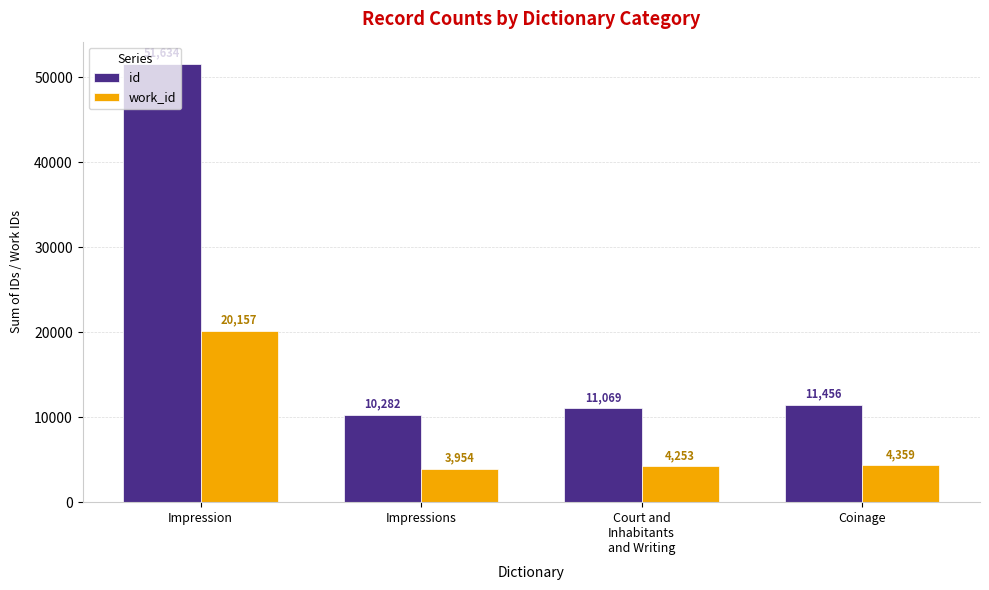

What is the maximum value shown in the chart?

51634